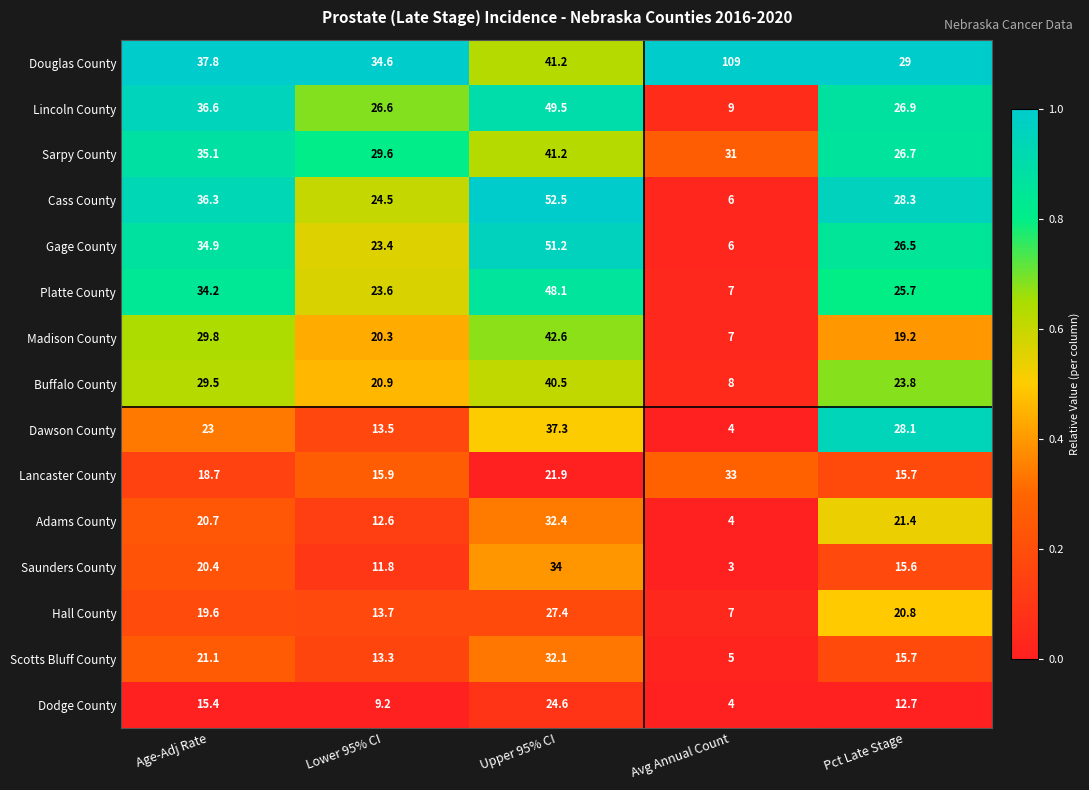

What is the difference between the maximum and minimum values in the Sarpy County series?

14.5